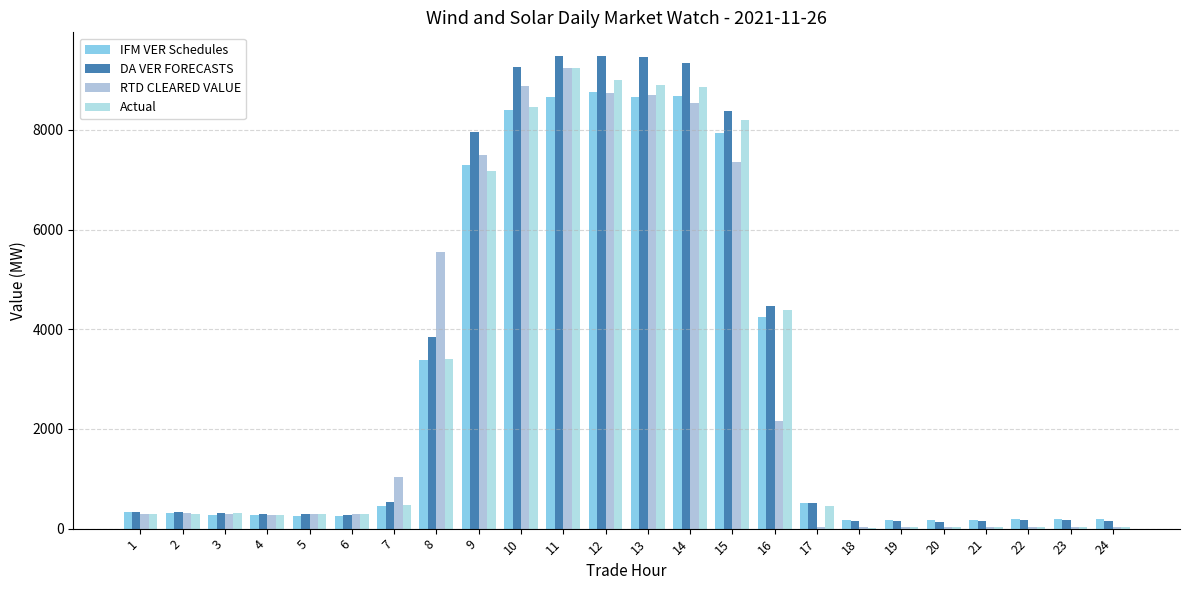

Reading left to right, extract all data points from this chart.

IFM VER Schedules: 330.9	315.5	281.4	264.8	250.4	255.1	447.4	3374.3	7288.5	8405.6	8661.7	8750.6	8650.0	8686.8	7932.4	4247.0	520.7	177.3	170.1	171.9	182.7	193.7	192.8	188.0
DA VER FORECASTS: 342.9	328.1	313.1	295.6	290.5	270.2	543.6	3844.2	7958.8	9253.1	9471.3	9482.0	9465.4	9333.3	8382.7	4463.8	520.9	152.6	145.7	143.0	161.6	174.6	169.5	161.9
RTD CLEARED VALUE: 290.6	311.8	300.2	280.8	294.6	302.8	1029.9	5545.8	7488.2	8887.8	9234.0	8730.3	8692.3	8528.7	7363.8	2155.4	36.9	25.9	39.9	34.7	25.5	30.2	26.7	25.7
Actual: 291.7	302.8	305.2	281.2	287.5	295.7	472.3	3405.1	7180.5	8459.0	9248.4	9008.7	8897.6	8855.7	8196.0	4392.3	453.9	20.8	29.3	33.3	23.9	27.5	27.6	26.3